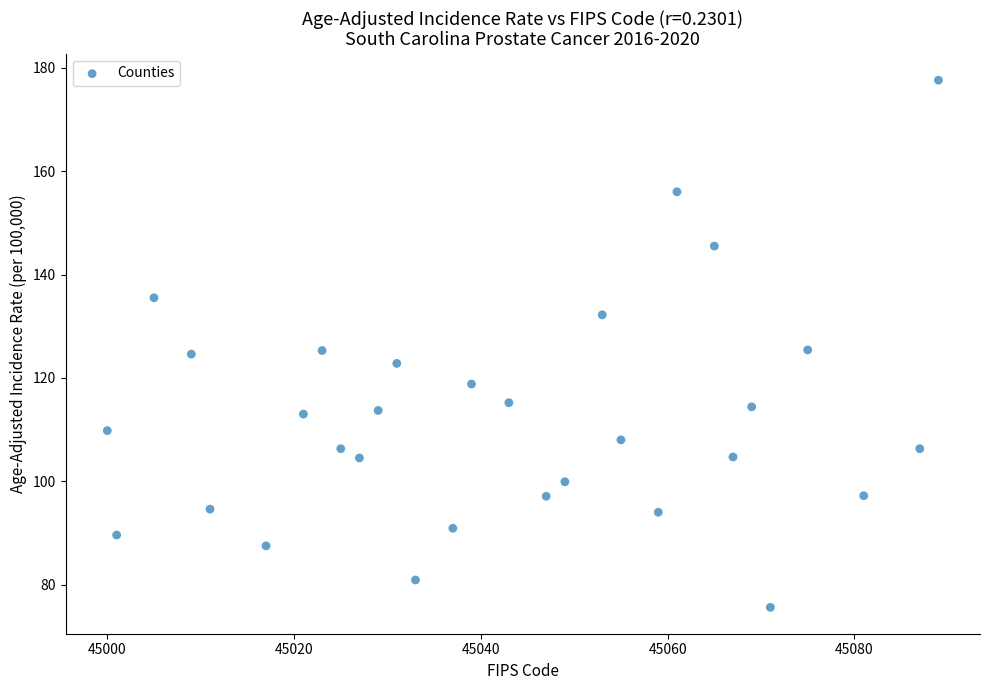

What is the range of Y values (max minus min)?

102.0